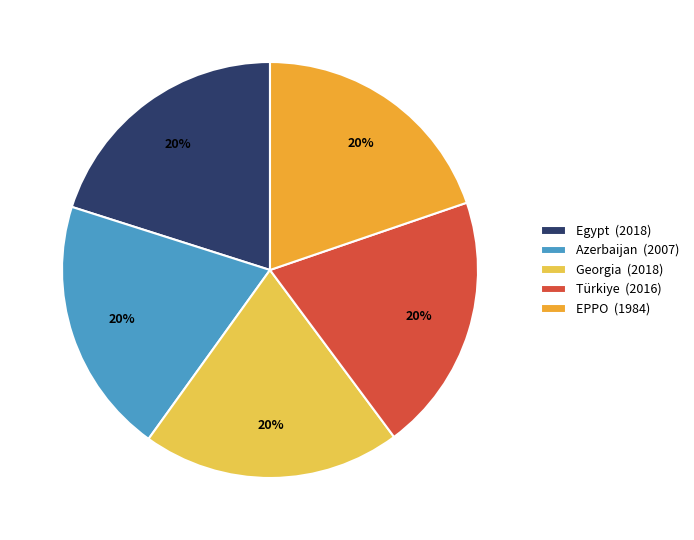

Is there any slice that represents more than half of the pie?

No